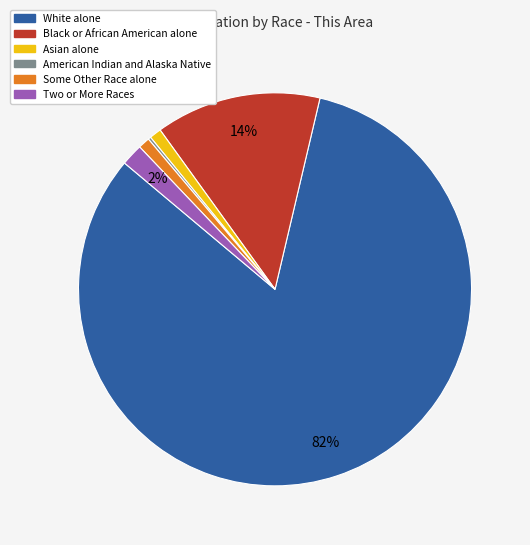

Is there any slice that represents more than half of the pie?

Yes